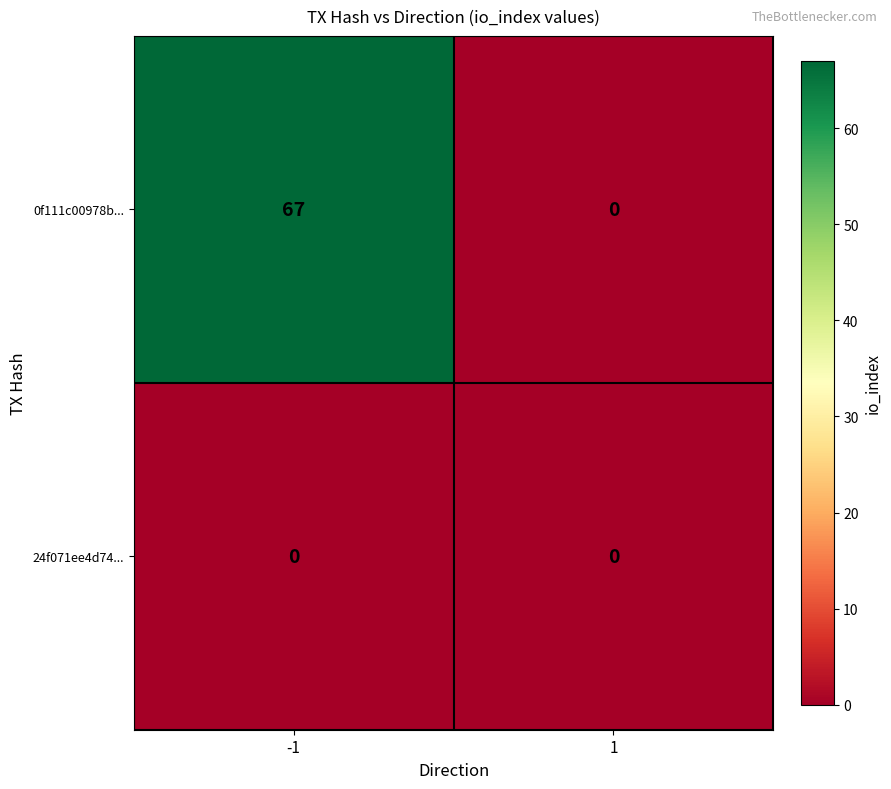

The value of 0f111c00978b... at 1 is -41. True or false?

False